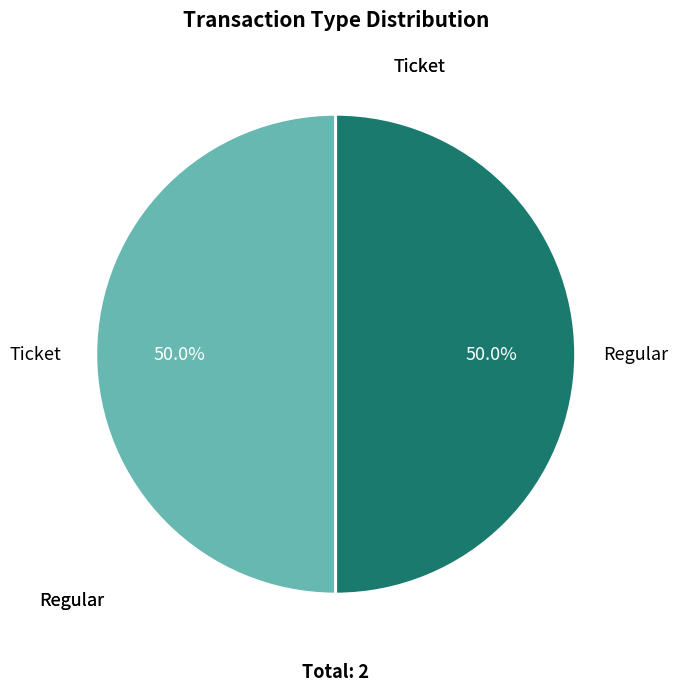

Combined, do Regular and Ticket account for over 50%?

Yes